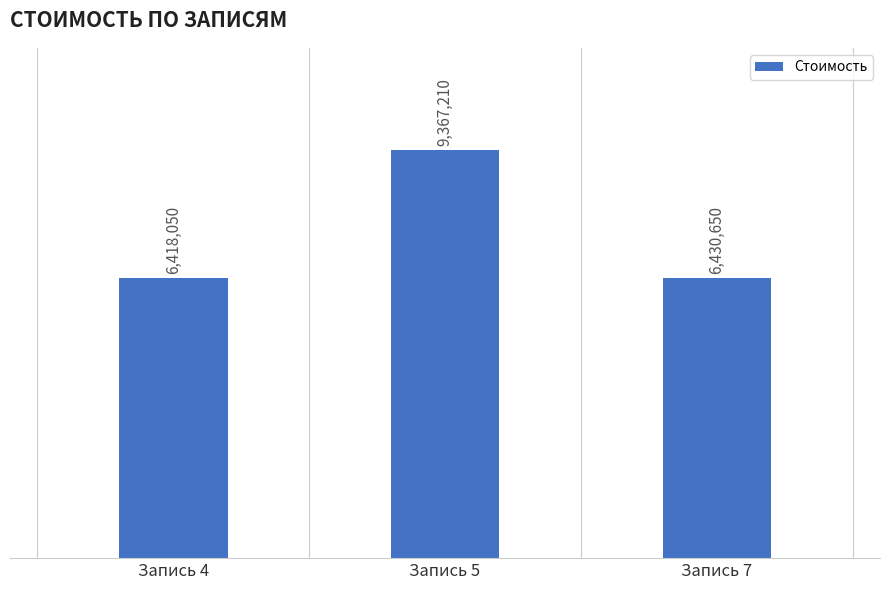

The value at Запись 4 is 3773137. True or false?

False